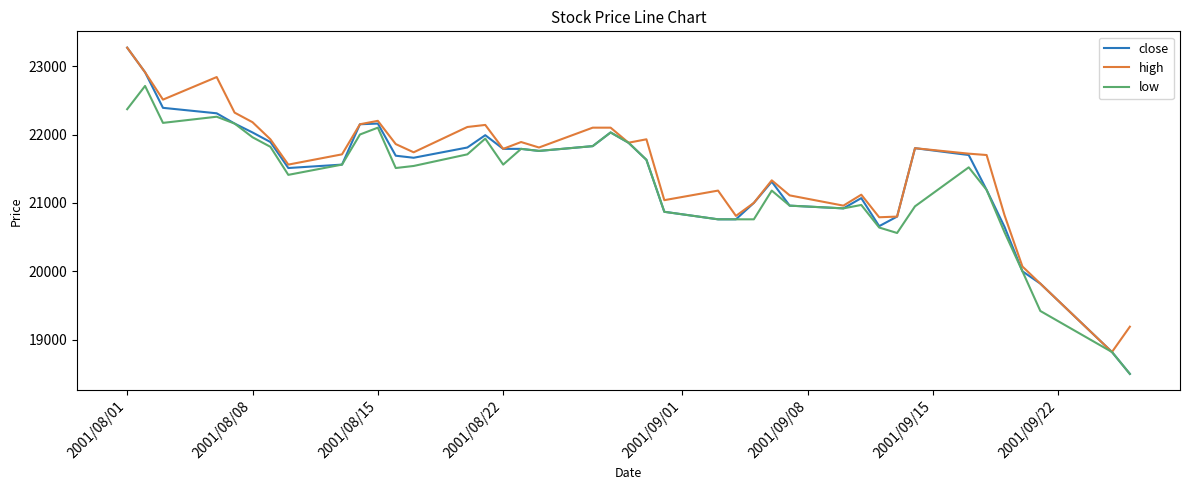

What is the minimum value for high?

18820